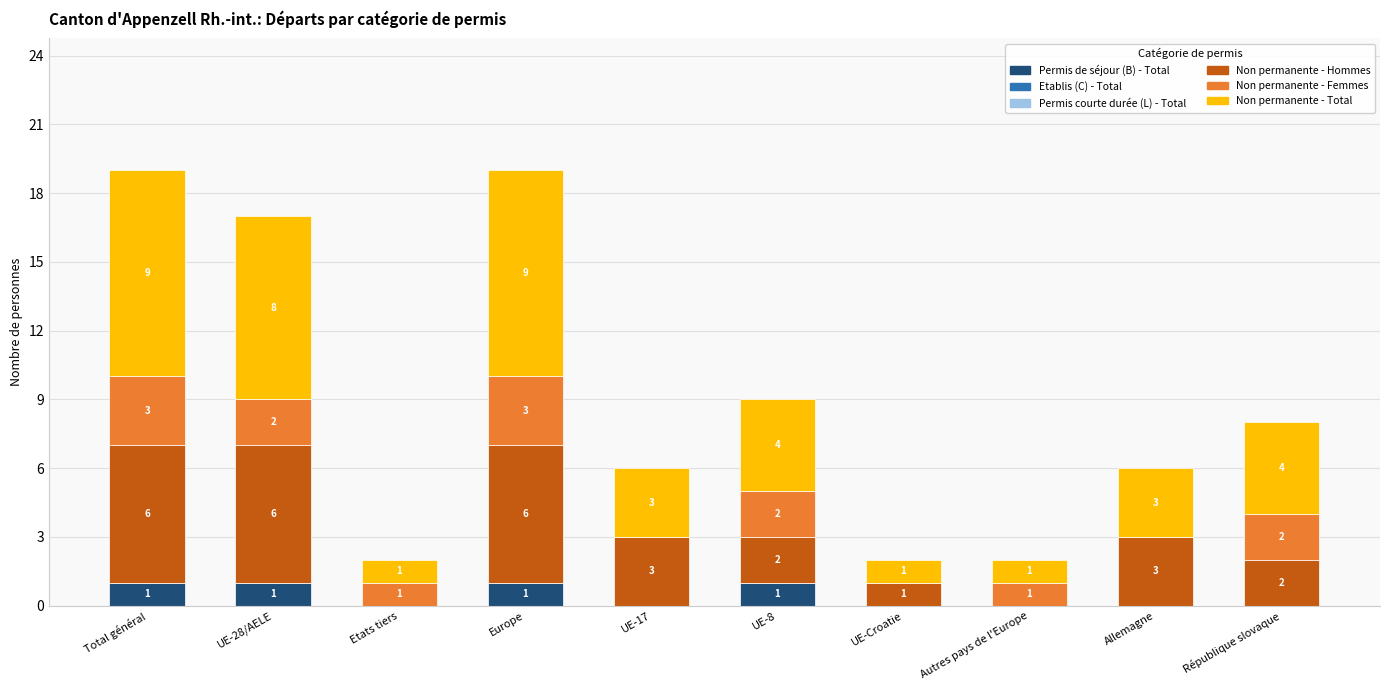

Are the bars horizontal?

No